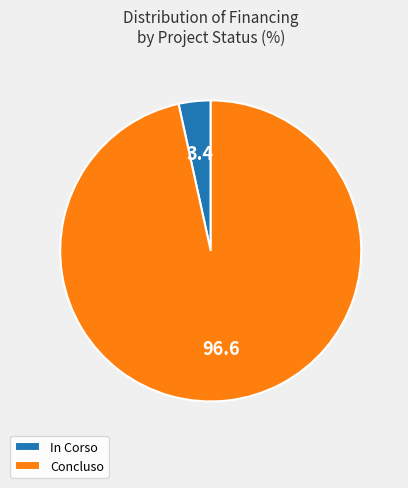

Is the sum of Concluso and In Corso greater than half?

Yes